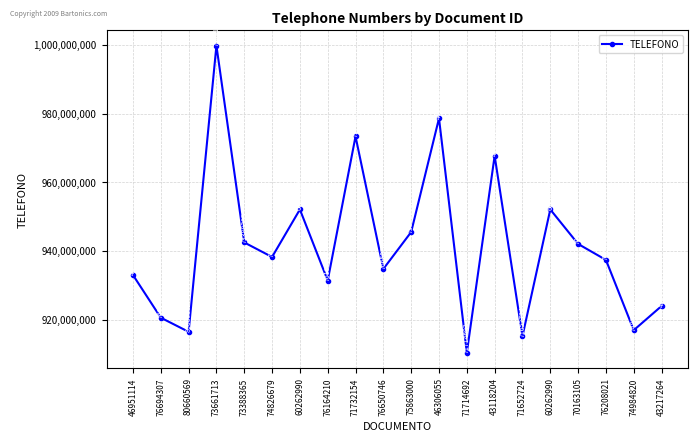

Where is the first local minimum?

80660569